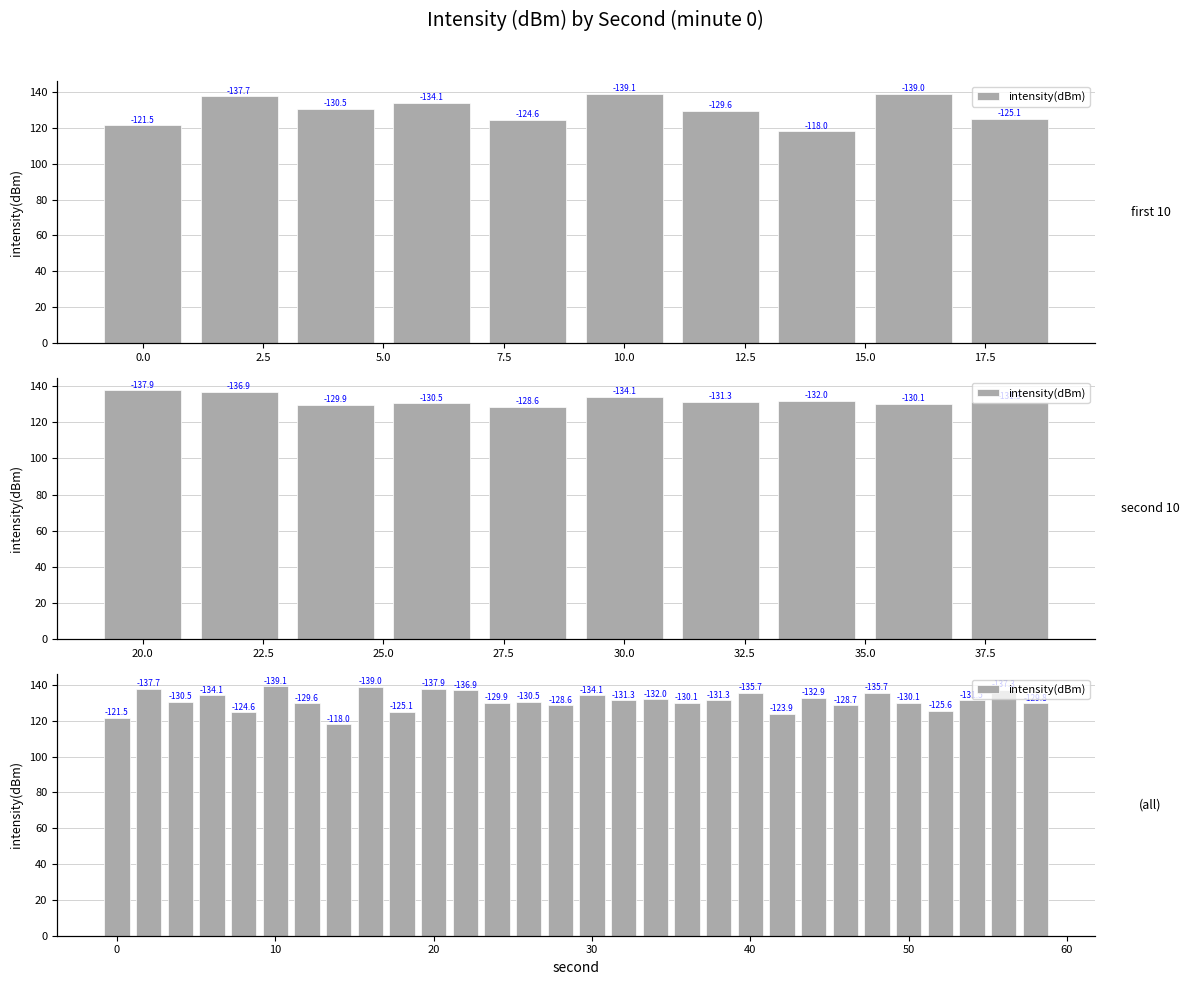

Which label corresponds to the largest value in the chart?

10.0